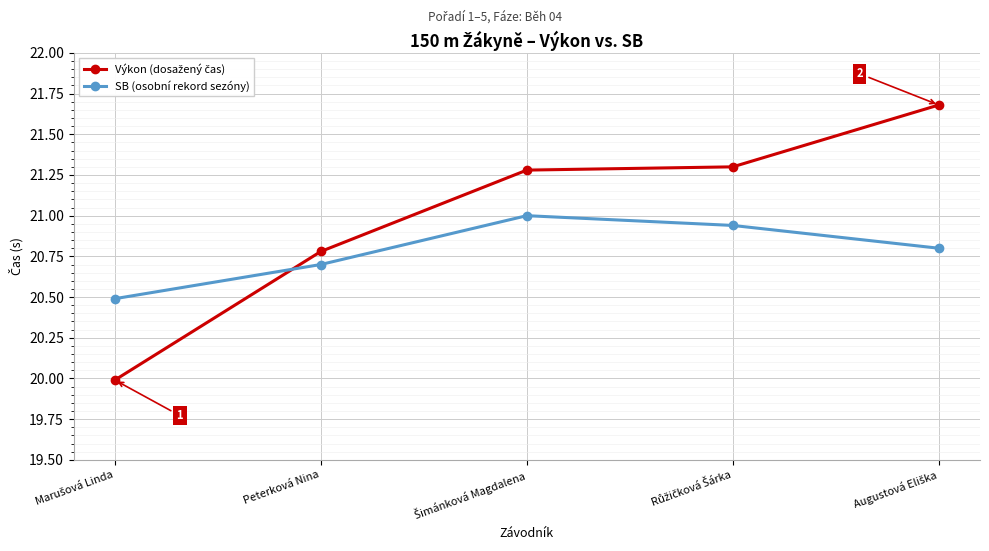

What is the difference between the maximum and minimum values in the SB (osobní rekord sezóny) series?

0.5